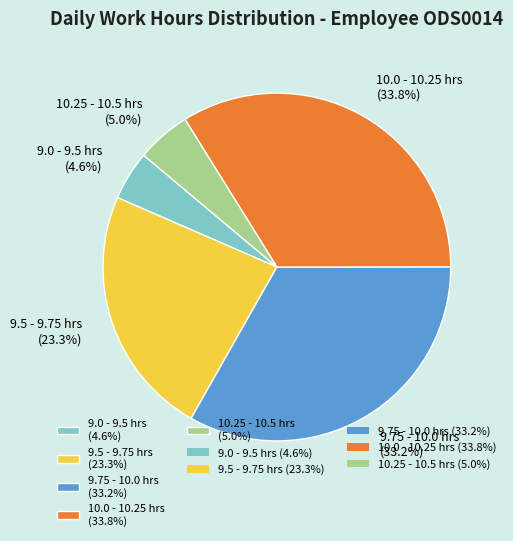

Which has a higher value, 9.75 - 10.0 hrs (33.2%) or 10.0 - 10.25 hrs (33.8%)?

10.0 - 10.25 hrs (33.8%)